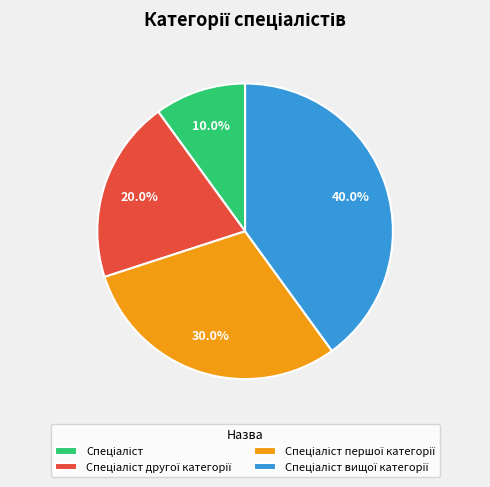

Is there a majority slice in this chart?

No